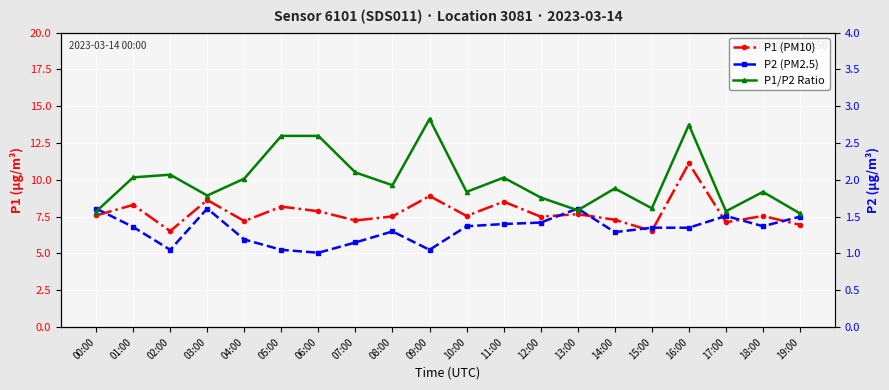

Does the chart display data point markers on the line(s)?

Yes